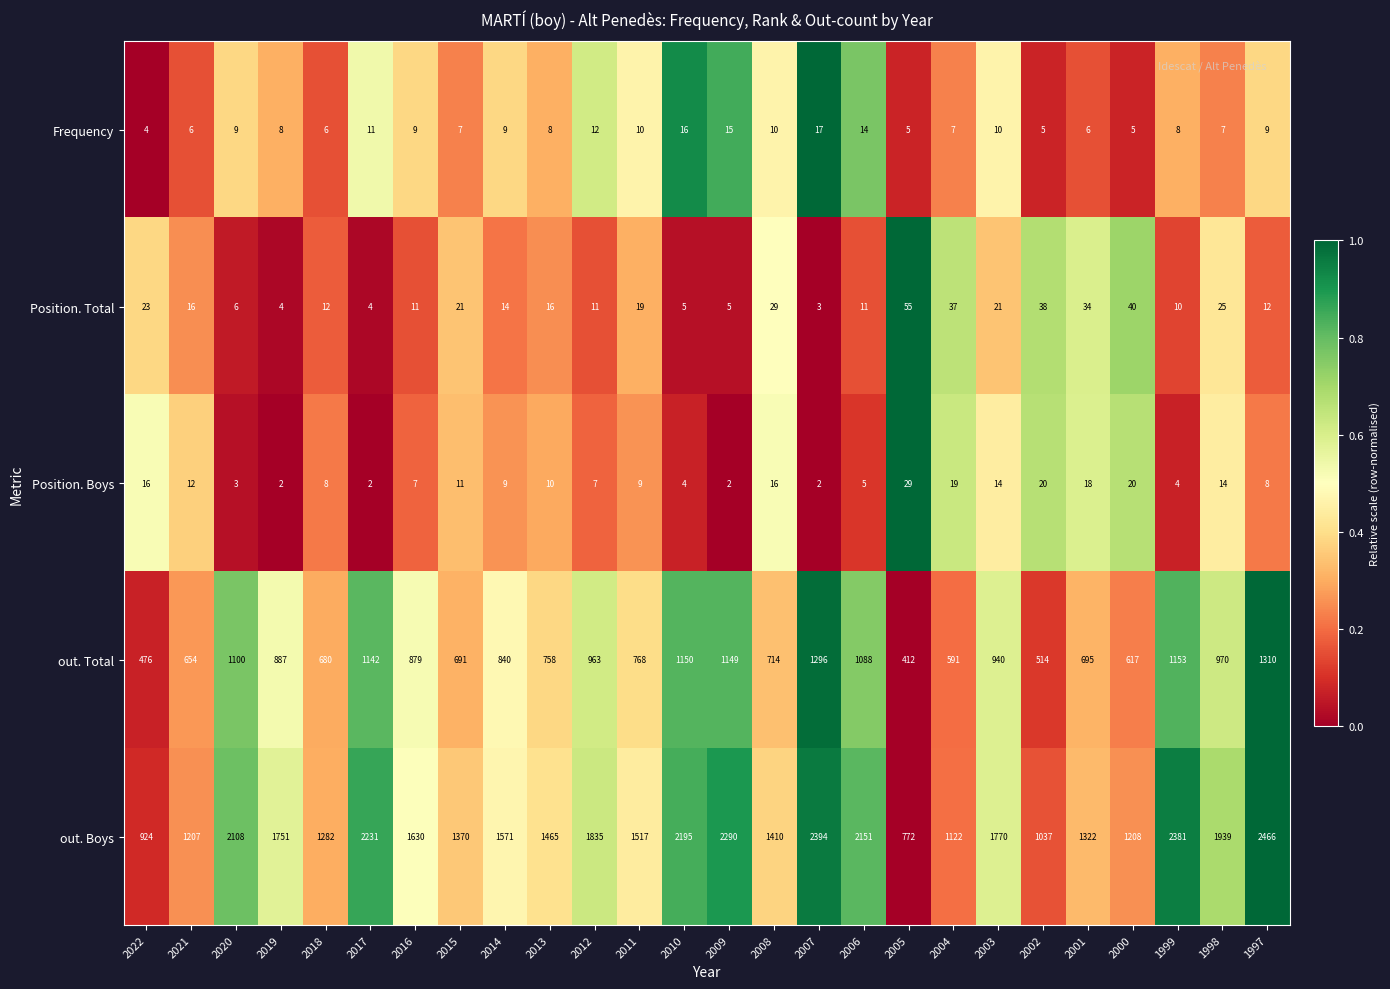

At which label is Position. Total closest to 29?

2008